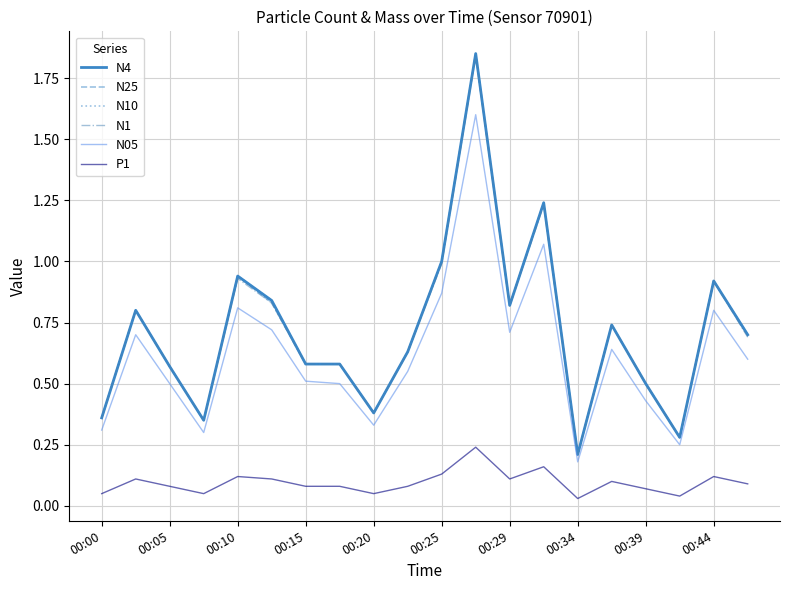

True or false: N25 and N10 cross at least once.

False